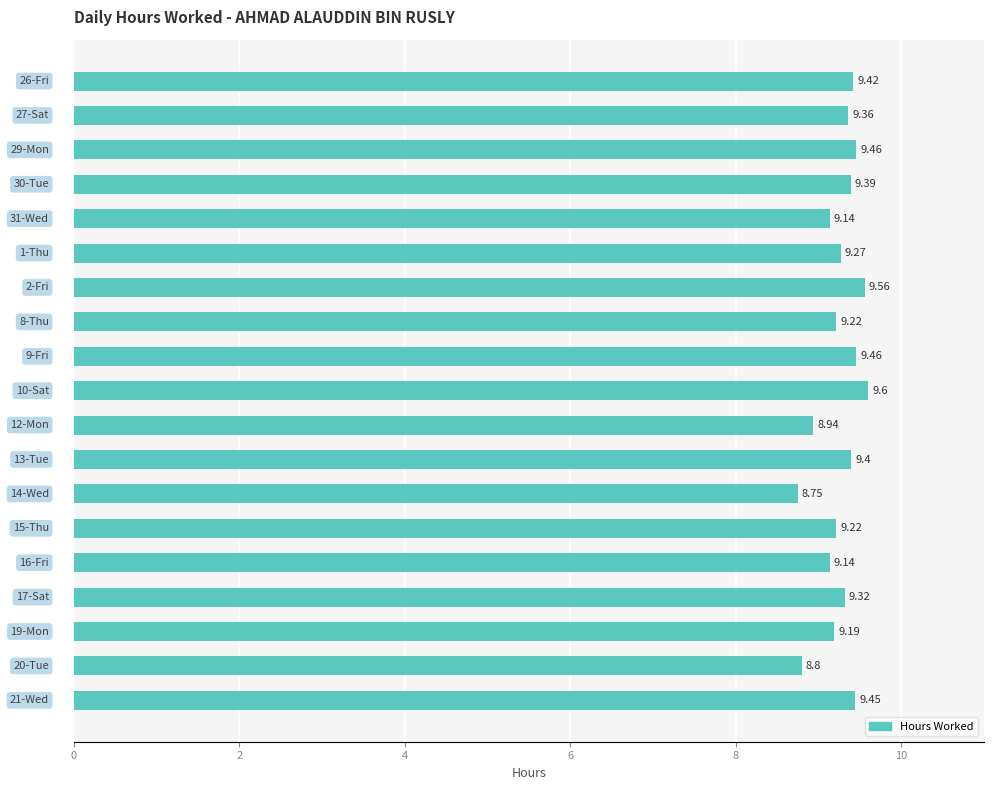

What is the difference between the second highest and minimum values?

0.8